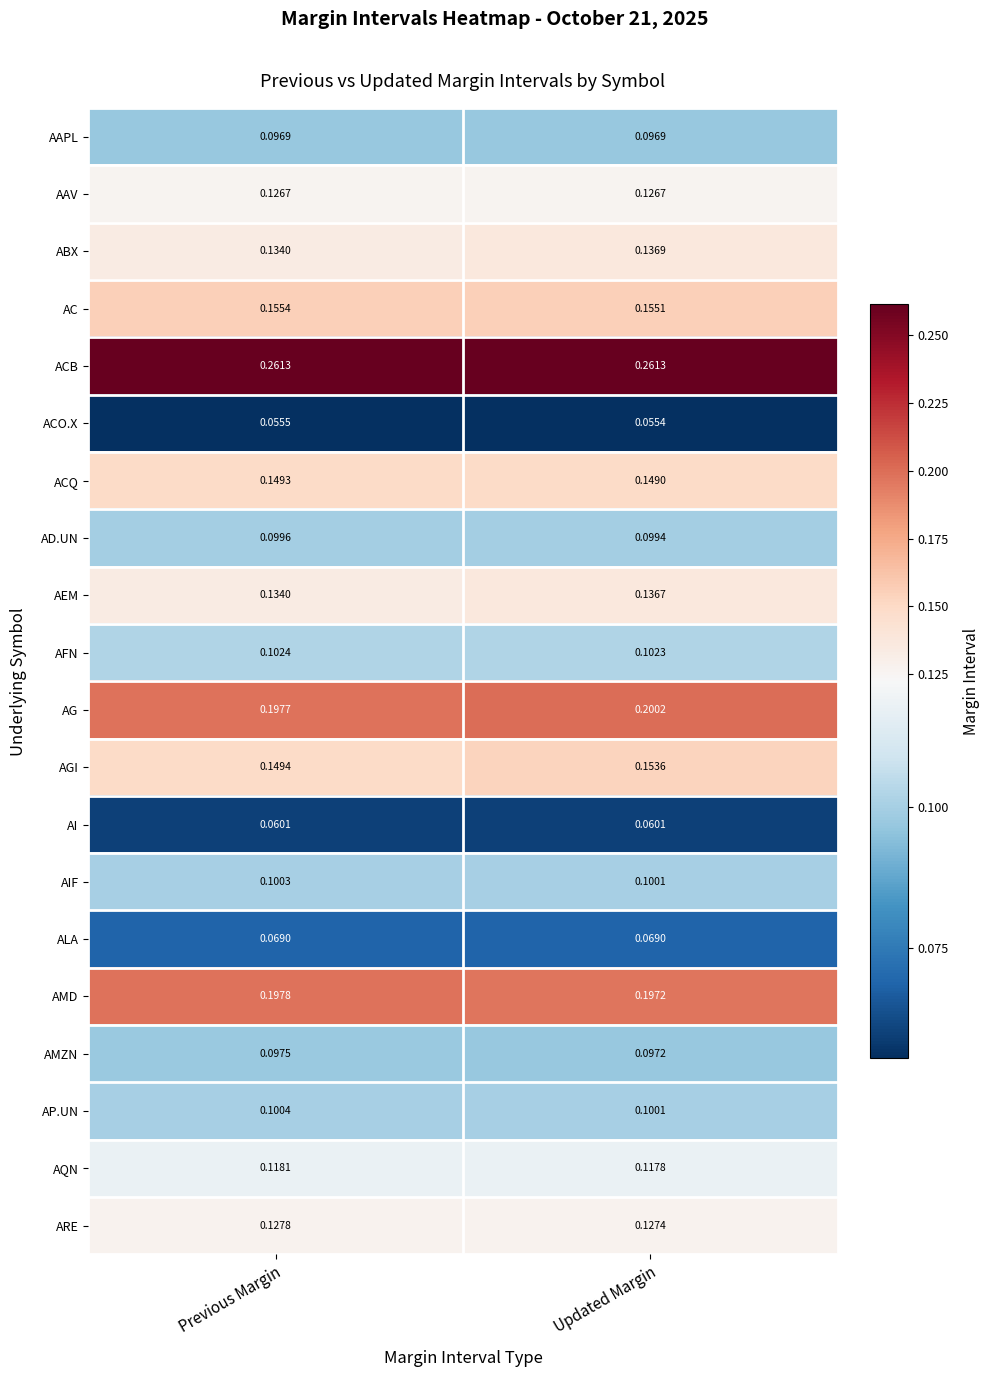

Which series has the largest range (max minus min)?

AGI